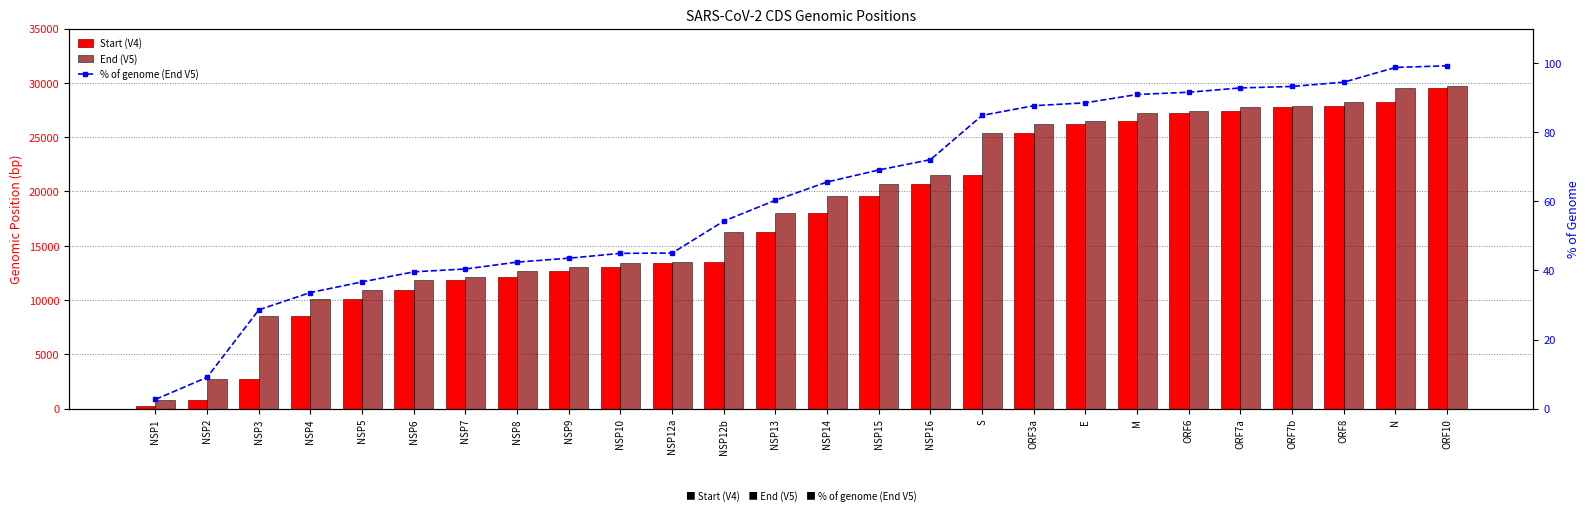

What value does the % of genome (End V5) series have at NSP7?

40.4